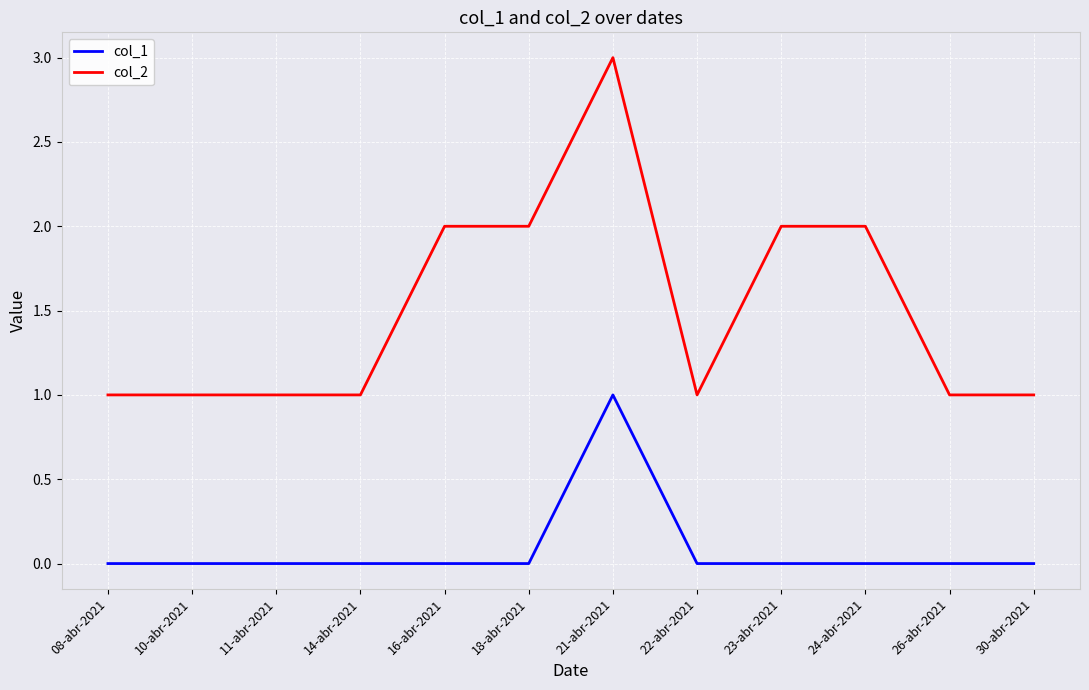

Reading left to right, extract all data points from this chart.

col_1: 0	0	0	0	0	0	1	0	0	0	0	0
col_2: 1	1	1	1	2	2	3	1	2	2	1	1